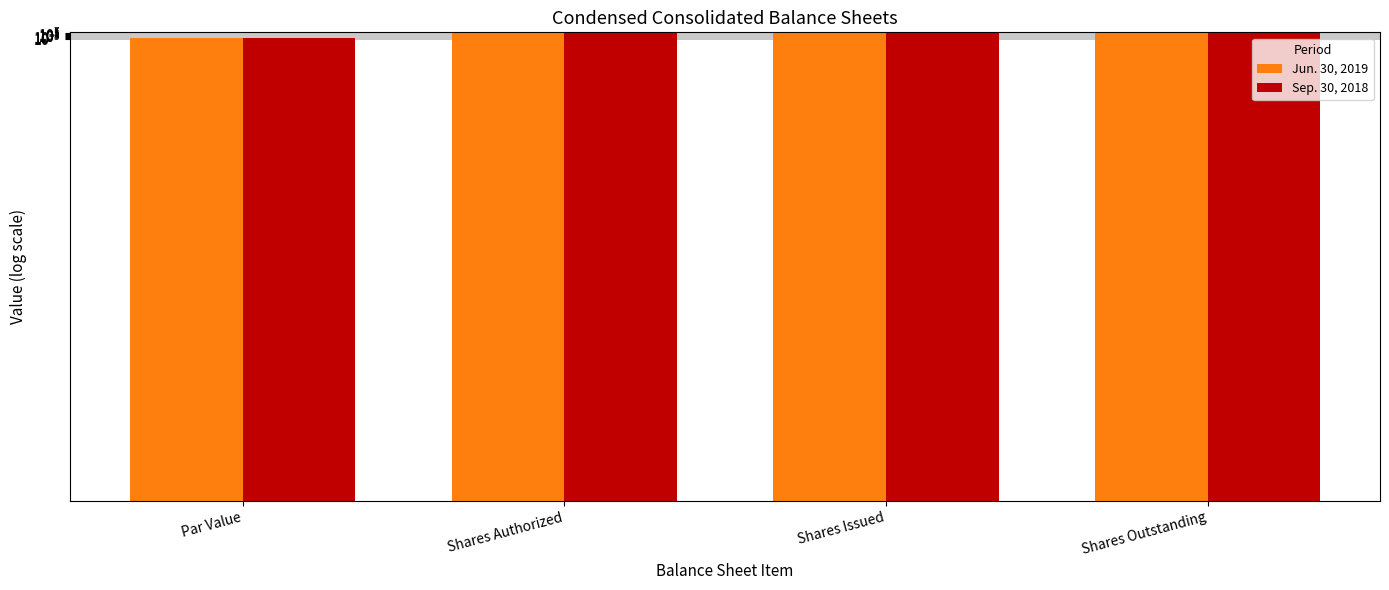

Which category has the highest value in the Sep. 30, 2018 series?

Shares Authorized